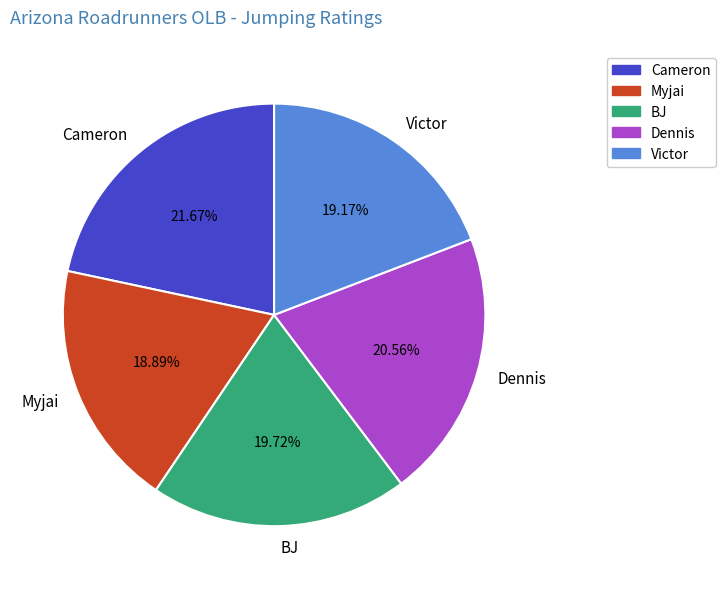

What is the largest slice in the pie chart?

Cameron